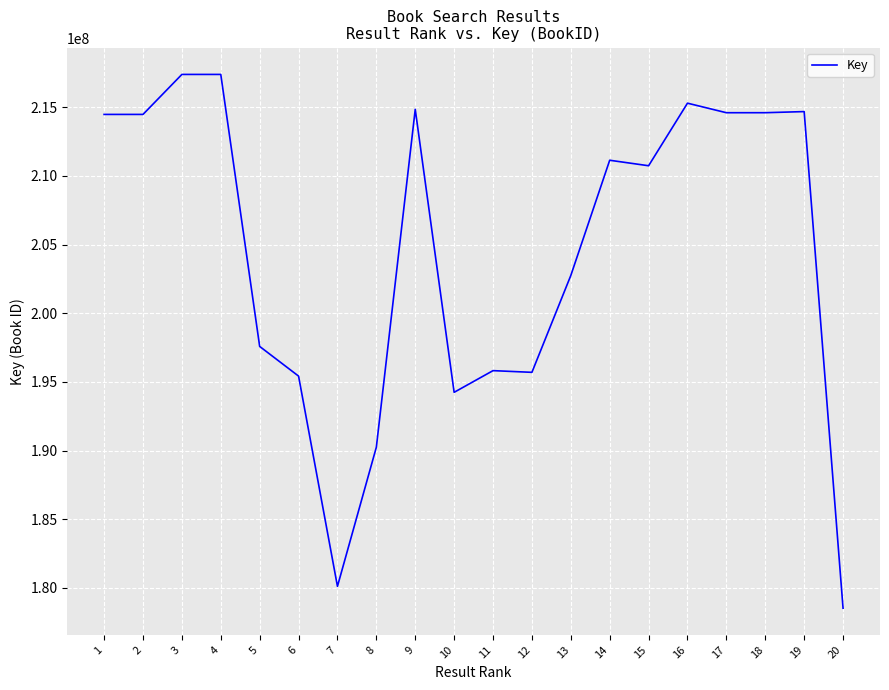

Which has a higher value, 10 or 14?

14